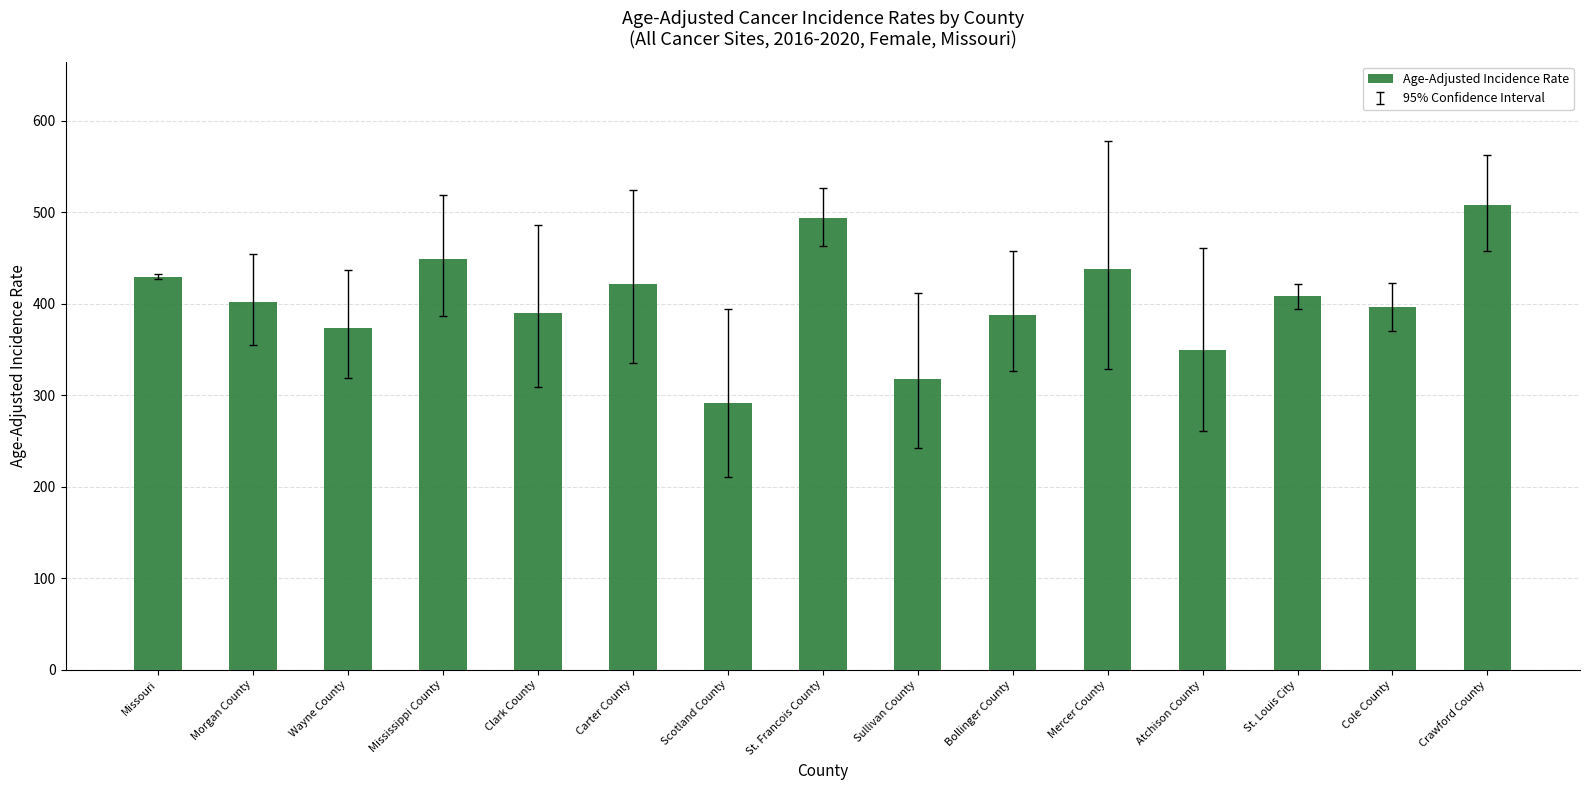

What is the label of the 4th bar from the right?

Atchison County